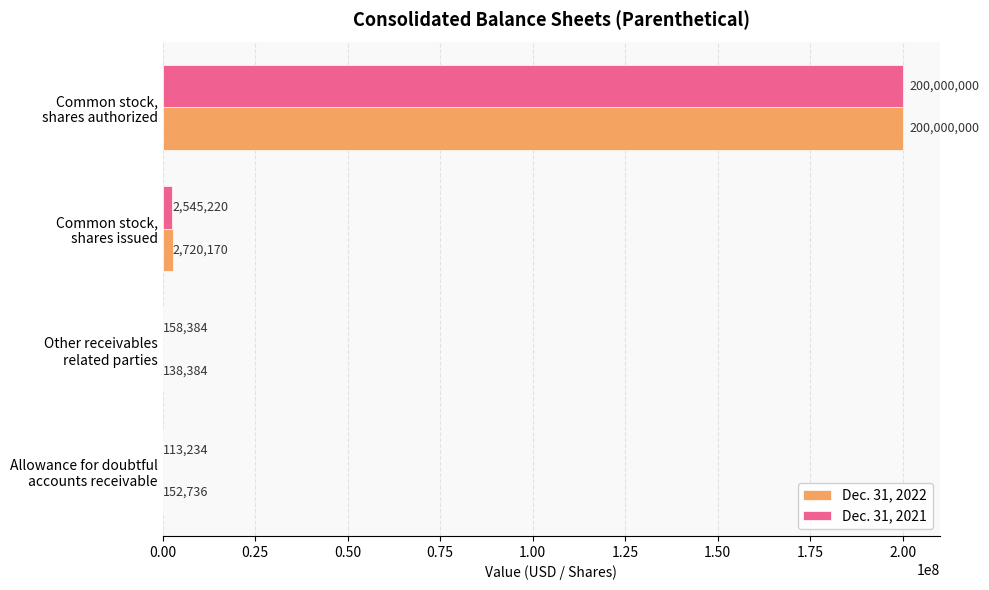

Which series has the largest total across all categories?

Dec. 31, 2022